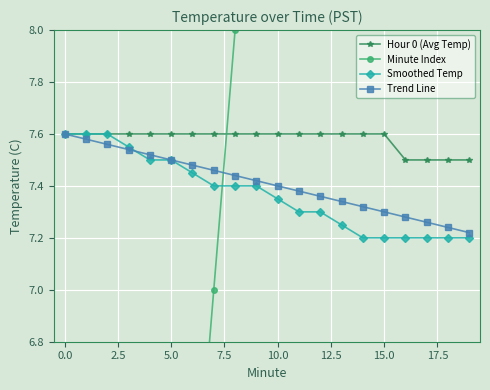

What is the value of the Hour 0 (Avg Temp) point at the 16th from the left?

7.6